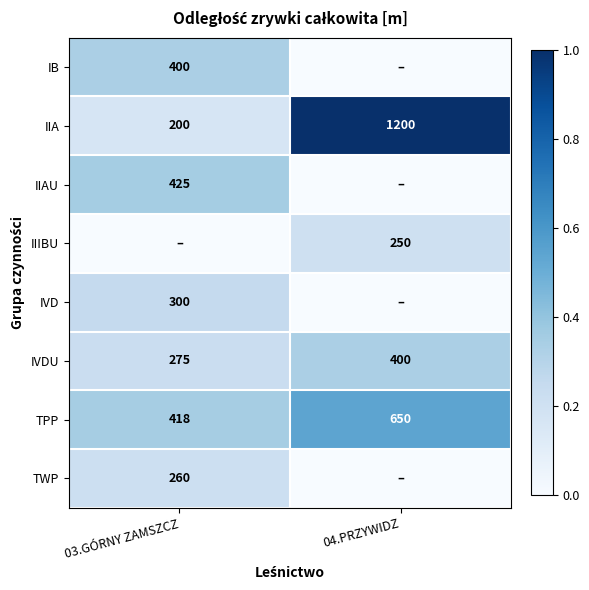

What is the highest value of the IVDU series?

400